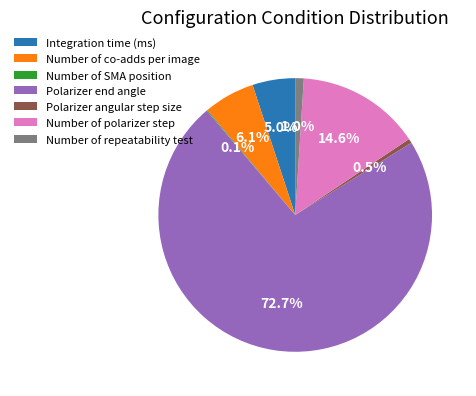

Combined, what portion of the pie is Integration time (ms) and Number of co-adds per image?

11.1%